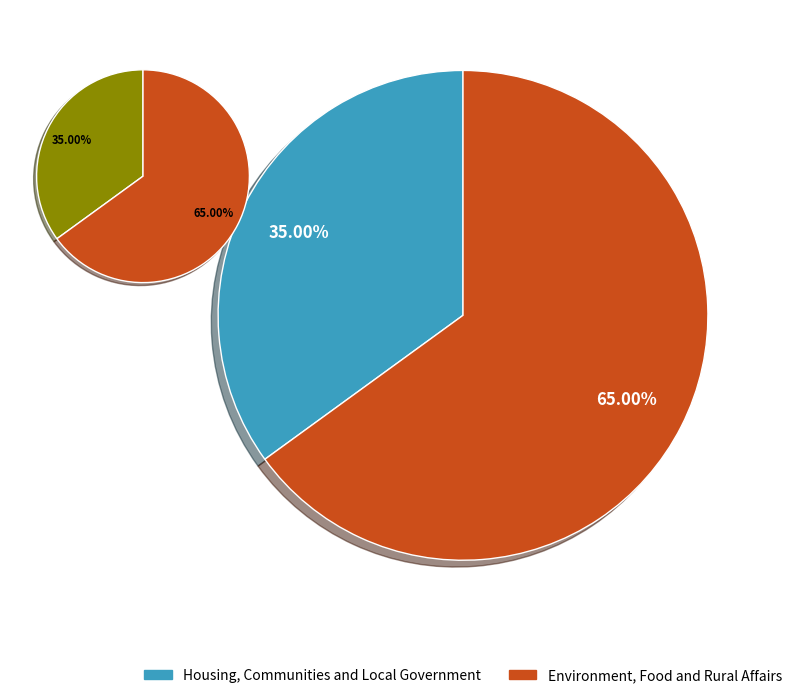

Which slice represents more than half of the pie?

Environment, Food and Rural Affairs